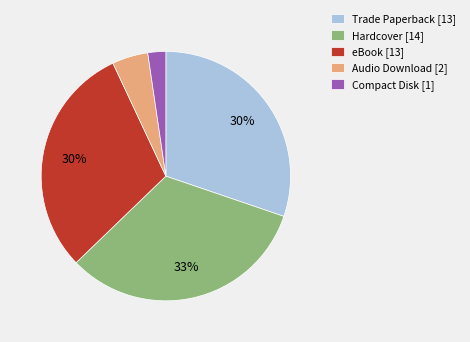

Count the number of slices in the pie.

5